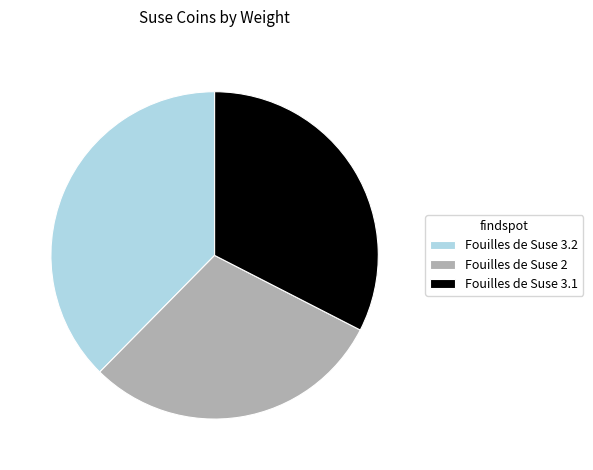

Combined, do Fouilles de Suse 3.2 and Fouilles de Suse 3.1 account for over 50%?

Yes